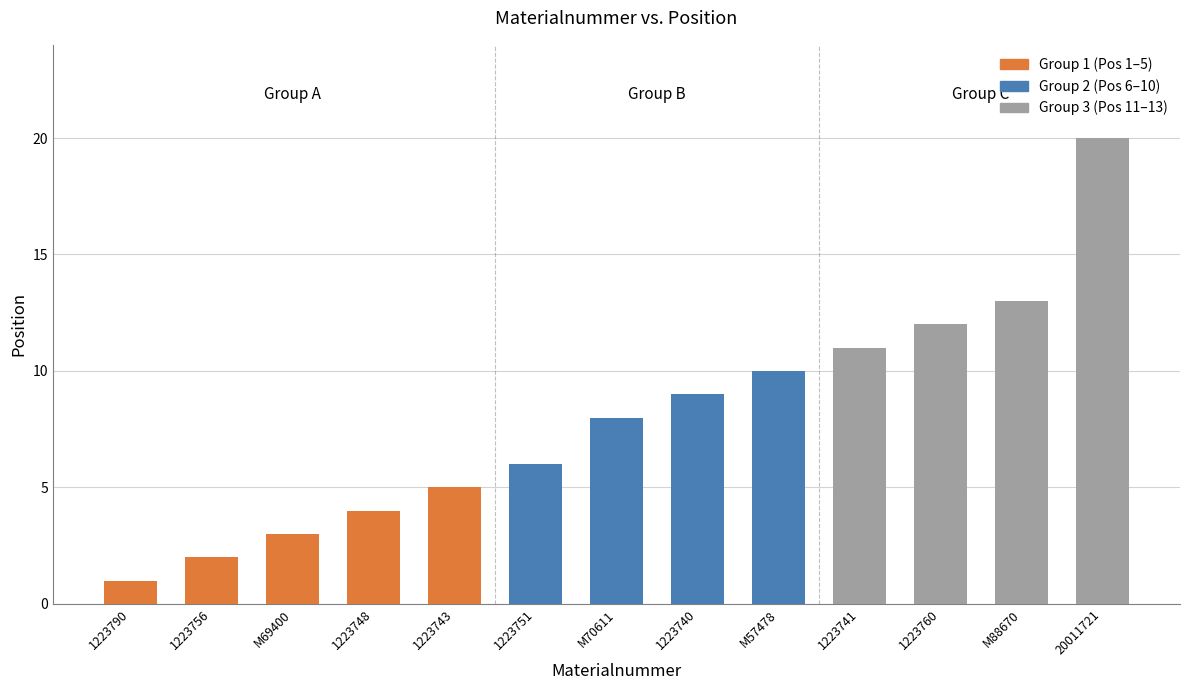

Rank the categories by value from highest to lowest.

20011721, M88670, 1223760, 1223741, M57478, 1223740, M70611, 1223751, 1223743, 1223748, M69400, 1223756, 1223790